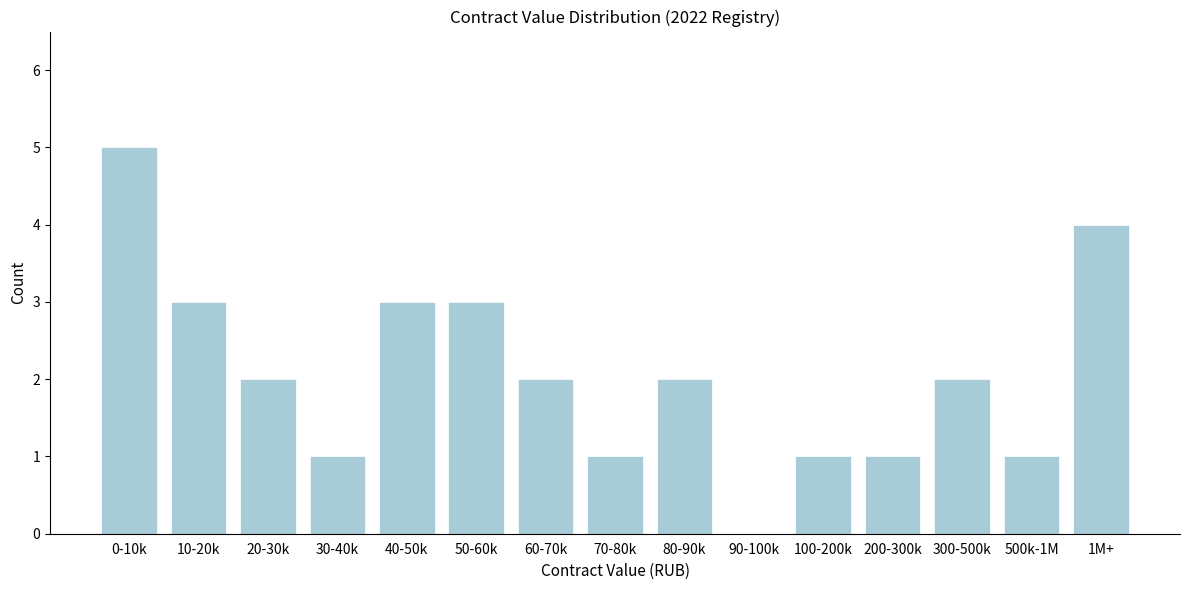

Reading right to left, list all the values displayed in this chart.

1M+=4	500k-1M=1	300-500k=2	200-300k=1	100-200k=1	90-100k=0	80-90k=2	70-80k=1	60-70k=2	50-60k=3	40-50k=3	30-40k=1	20-30k=2	10-20k=3	0-10k=5